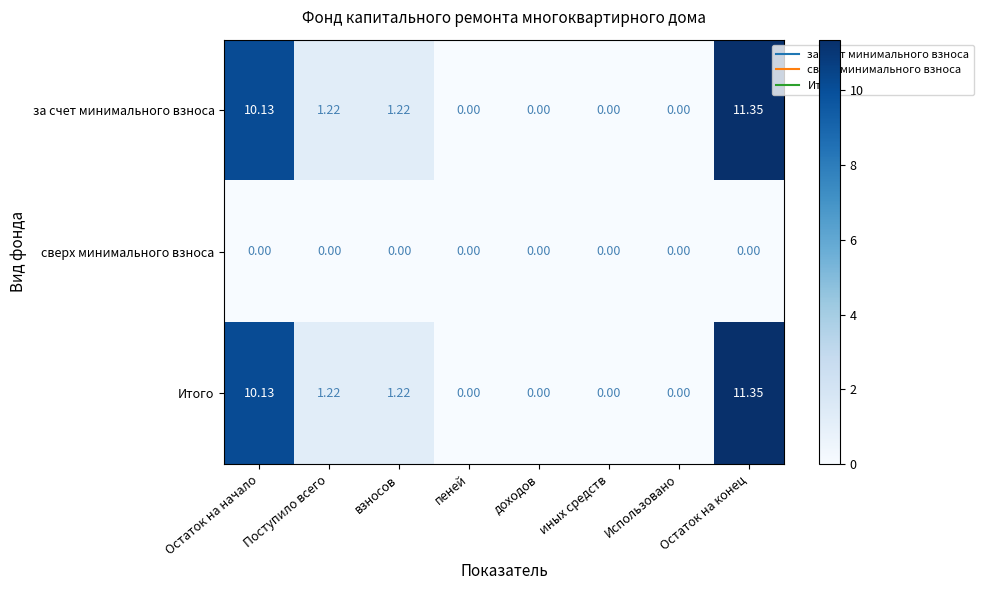

At which category is the sum across all series the highest?

Остаток на конец